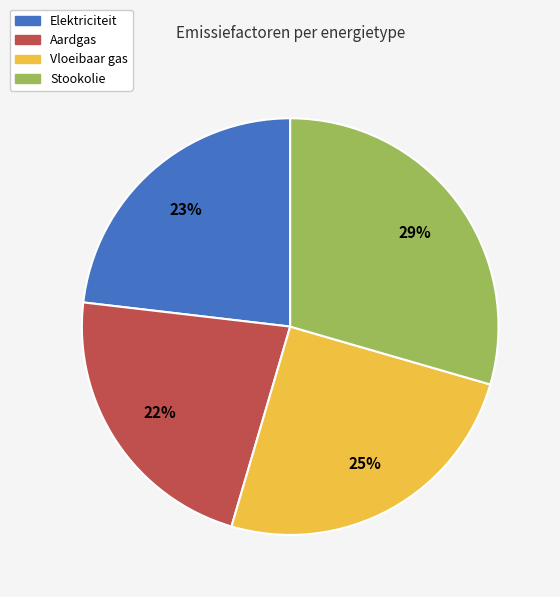

Does any single category account for the majority?

No